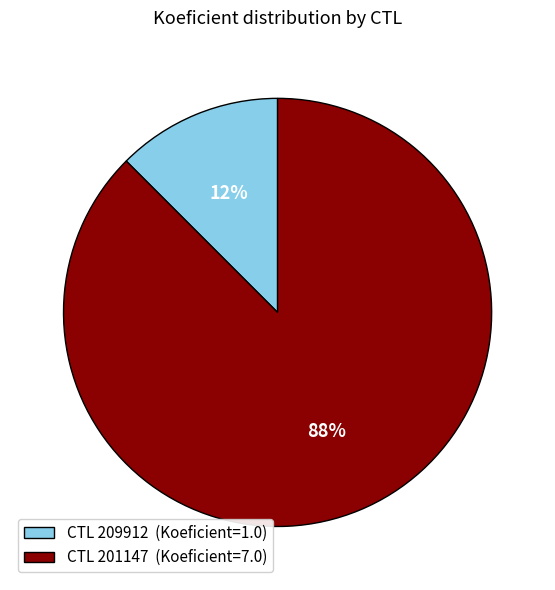

Which has a higher value, CTL 209912 (Koeficient=1.0) or CTL 201147 (Koeficient=7.0)?

CTL 201147 (Koeficient=7.0)